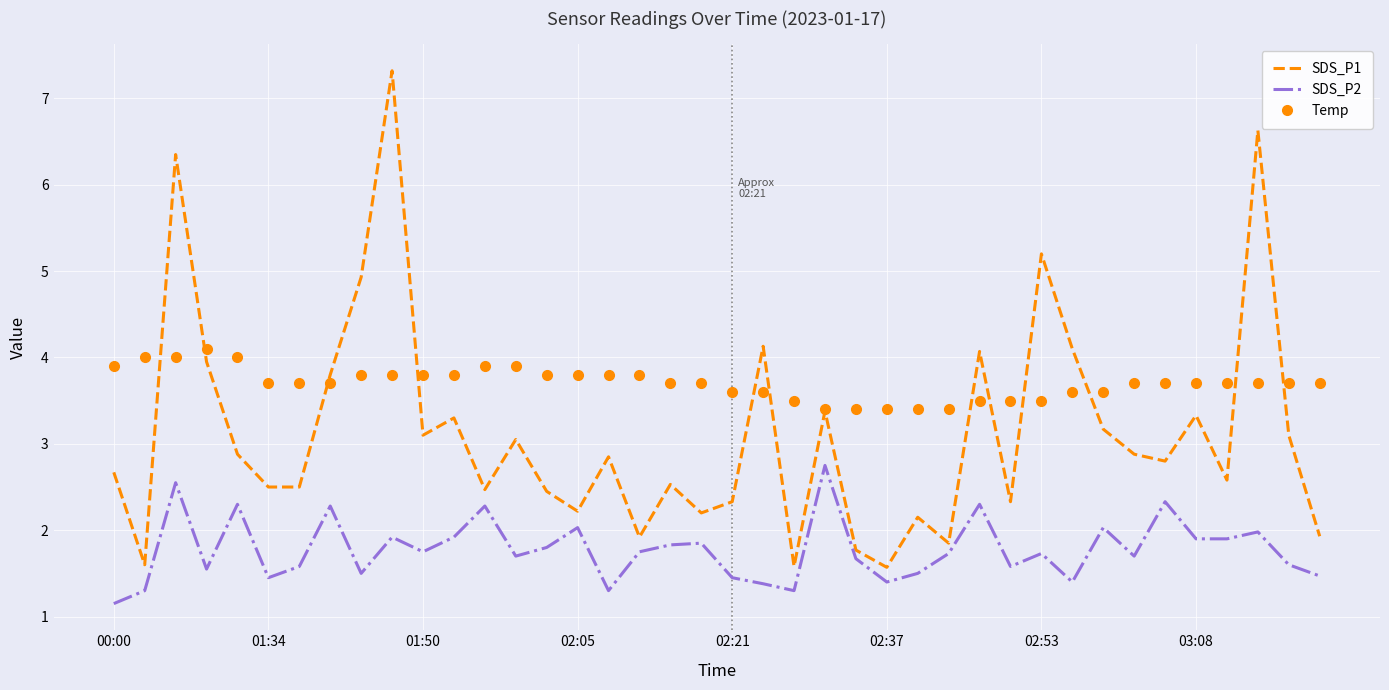

List the series in order of their peak value, highest first.

SDS_P1, Temp, SDS_P2